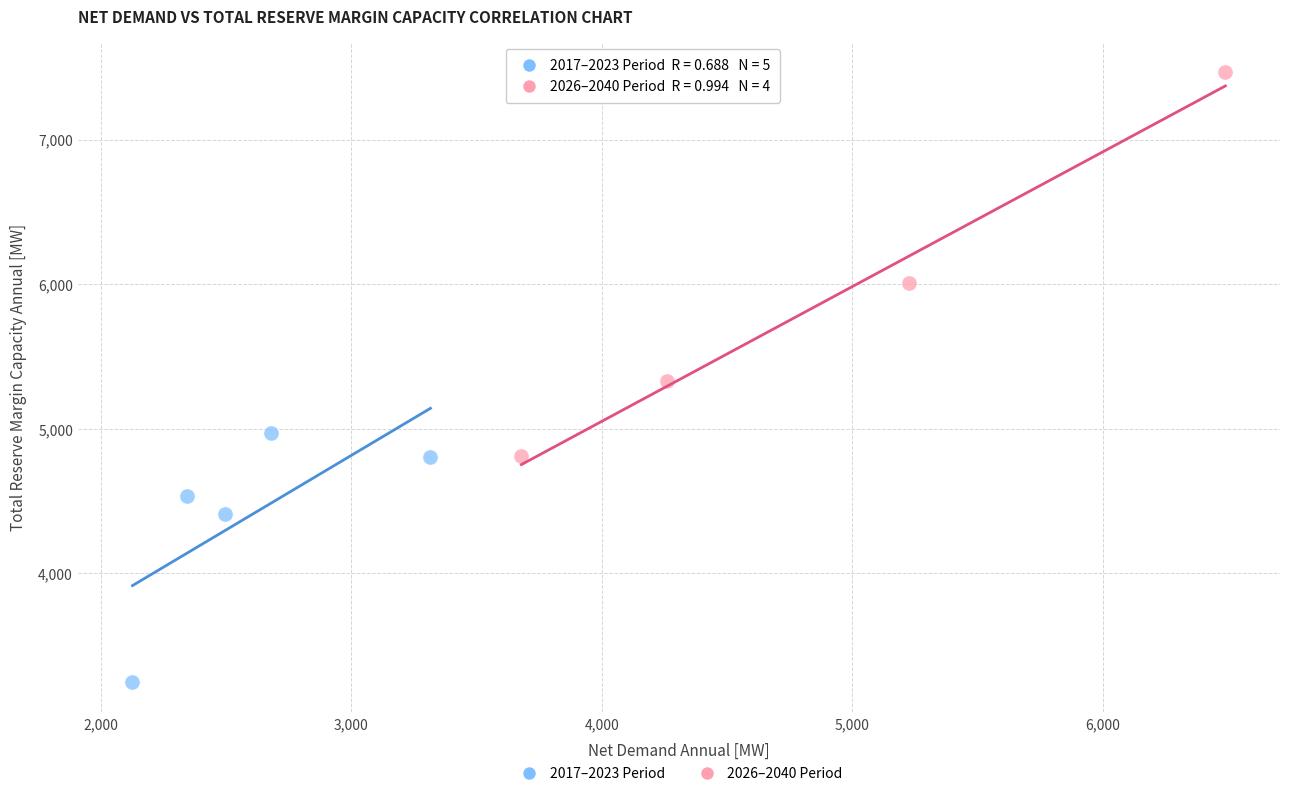

Which series reaches the maximum Y coordinate?

2026–2040 Period